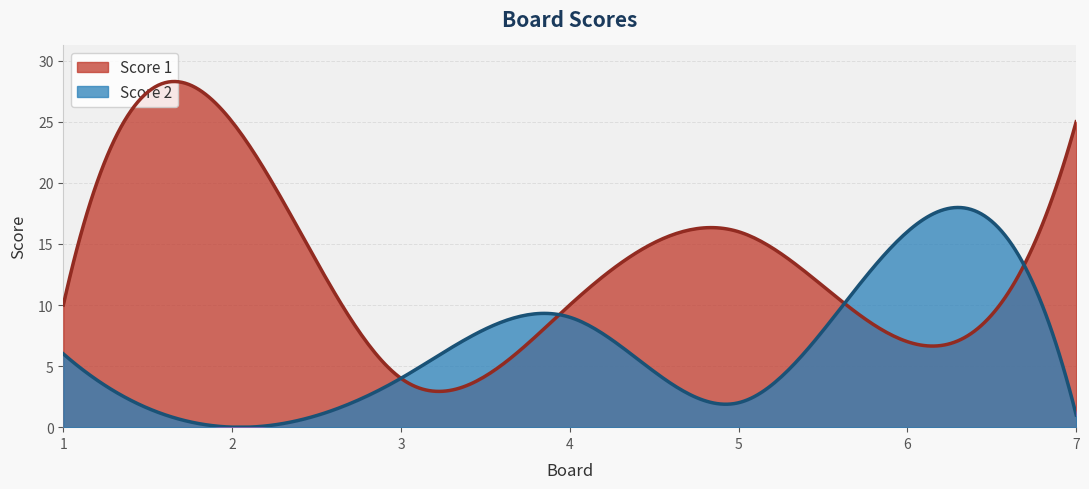

How many interior local peaks does the Score 2 series have?

2